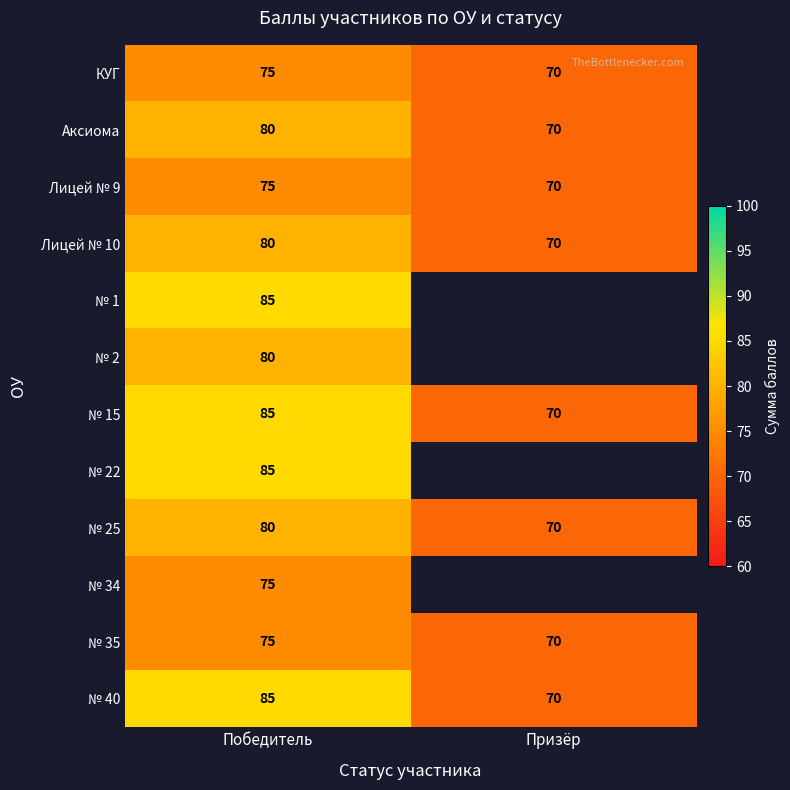

What is the highest value of the № 40 series?

85